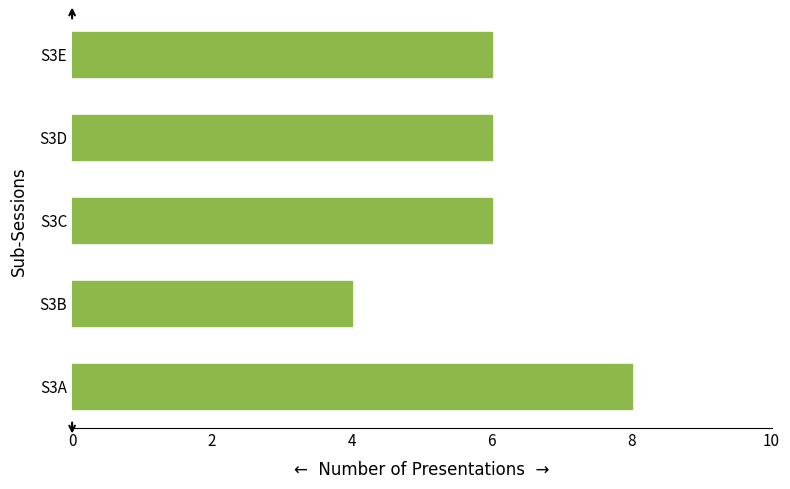

What value does the data have at S3E?

6